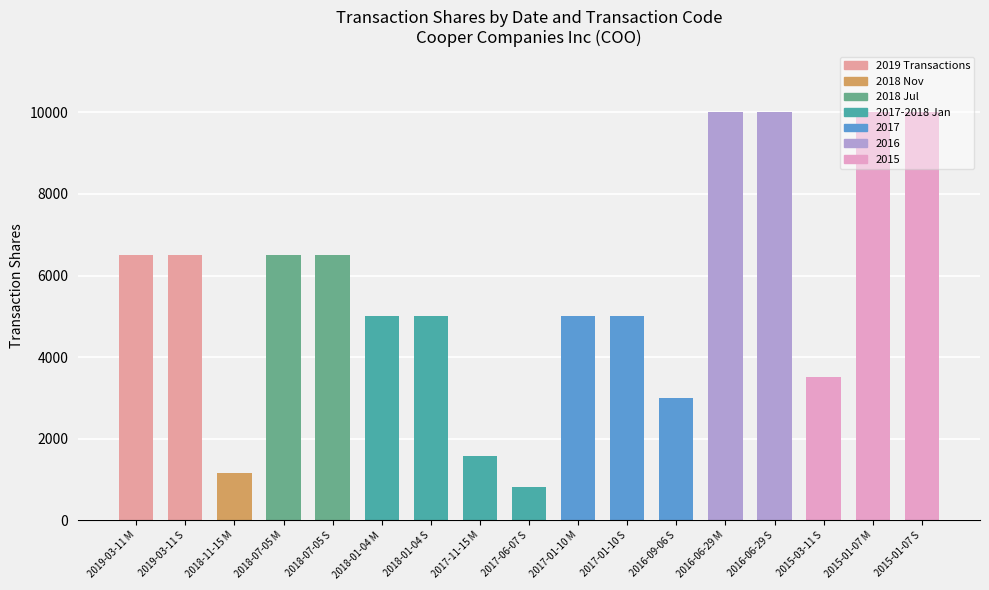

True or false: the data shows 6790 at 2017-01-10 M.

False